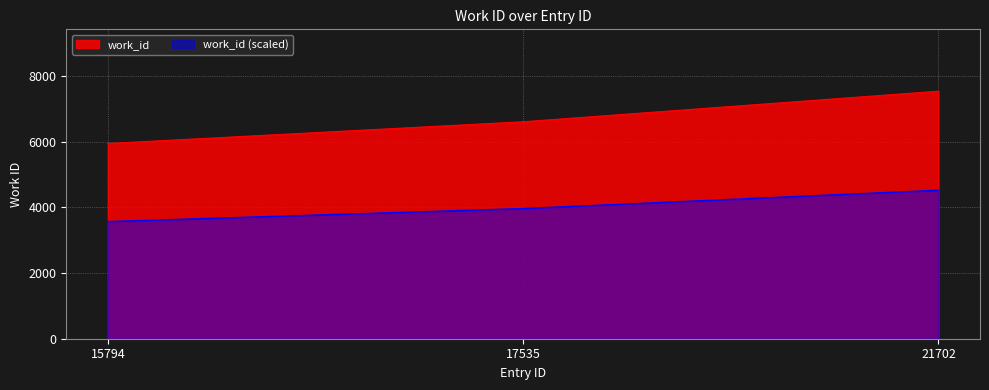

The value at 17535 is 6611. True or false?

True